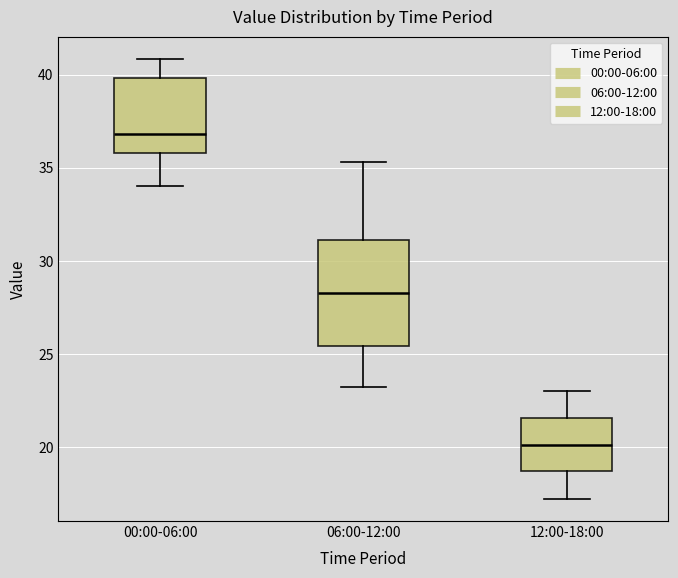

Which box's median line is the highest?

00:00-06:00